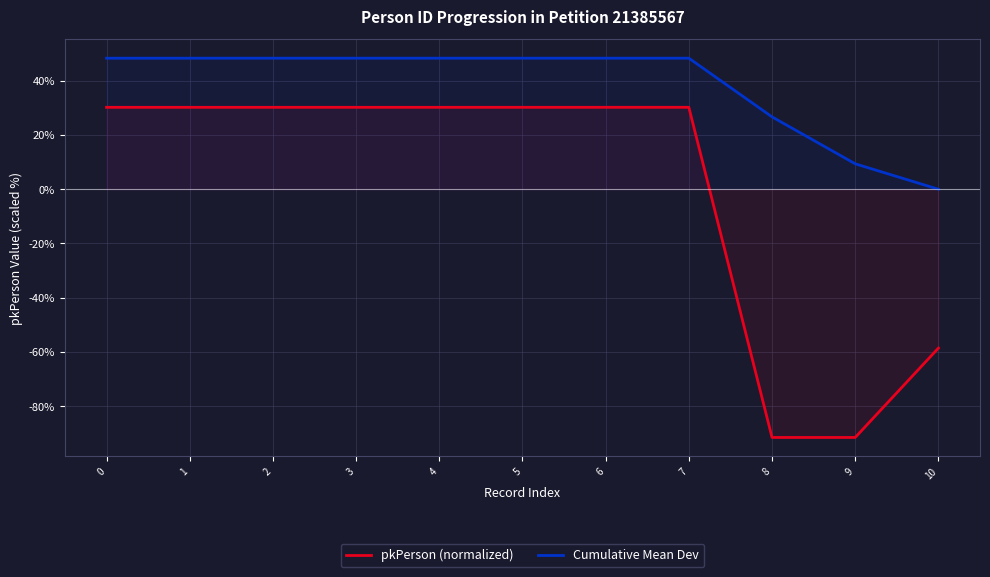

At which category does the chart reach its minimum across all series?

8